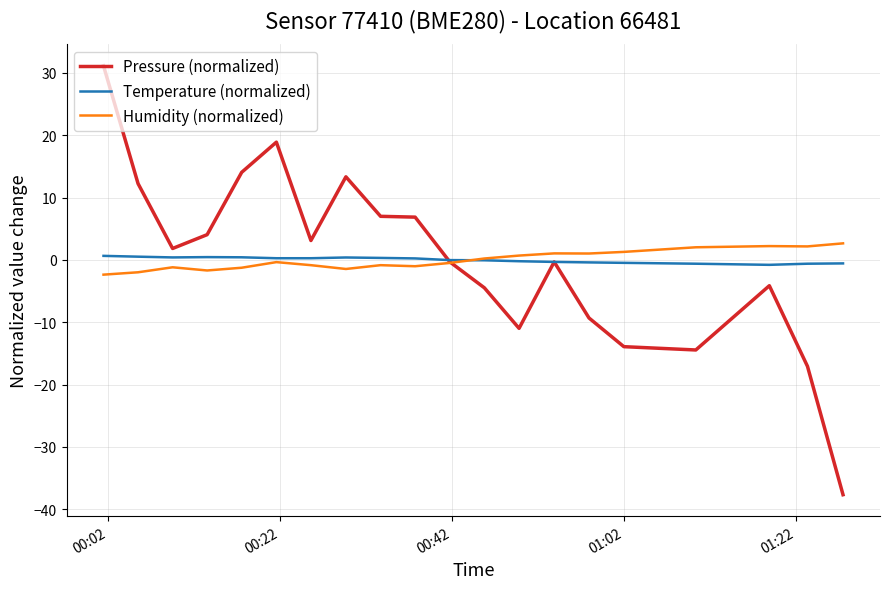

How many values in Pressure (normalized) are above zero?

10